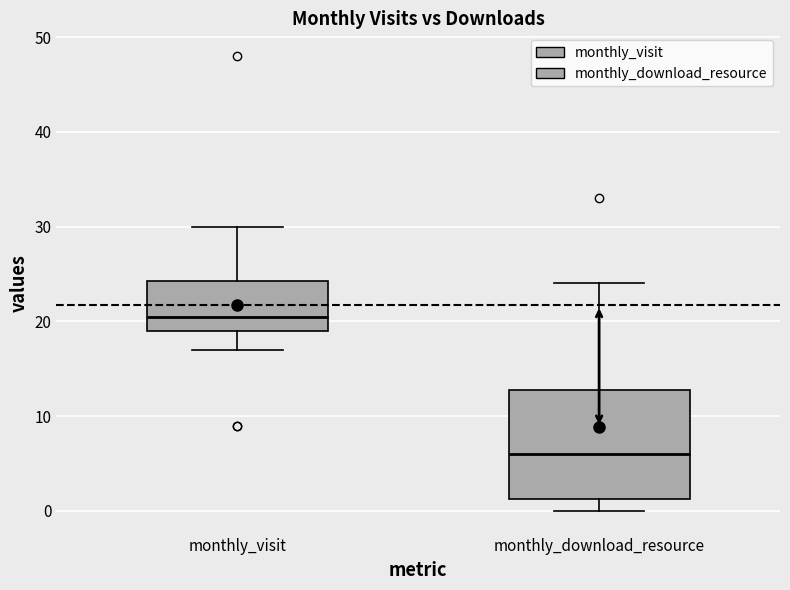

Which box's median line is the lowest?

monthly_download_resource